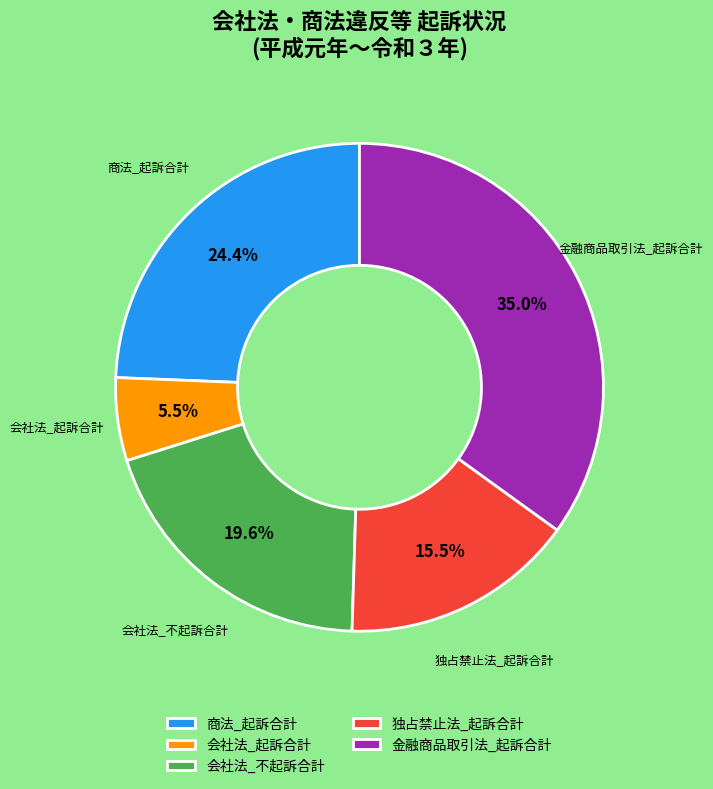

How many segments does this pie chart have?

5